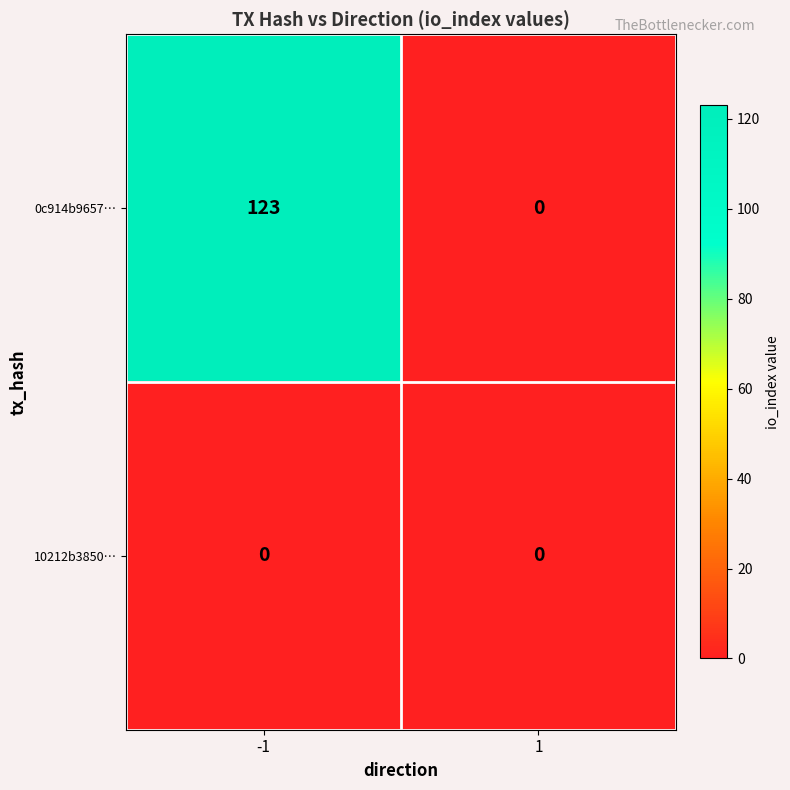

What is the spread (max minus min) of values at -1?

123